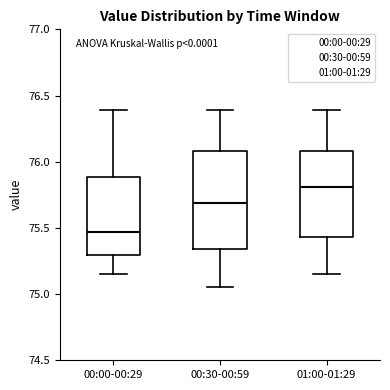

Which box is the tallest, from its lower edge to its upper edge?

00:30-00:59